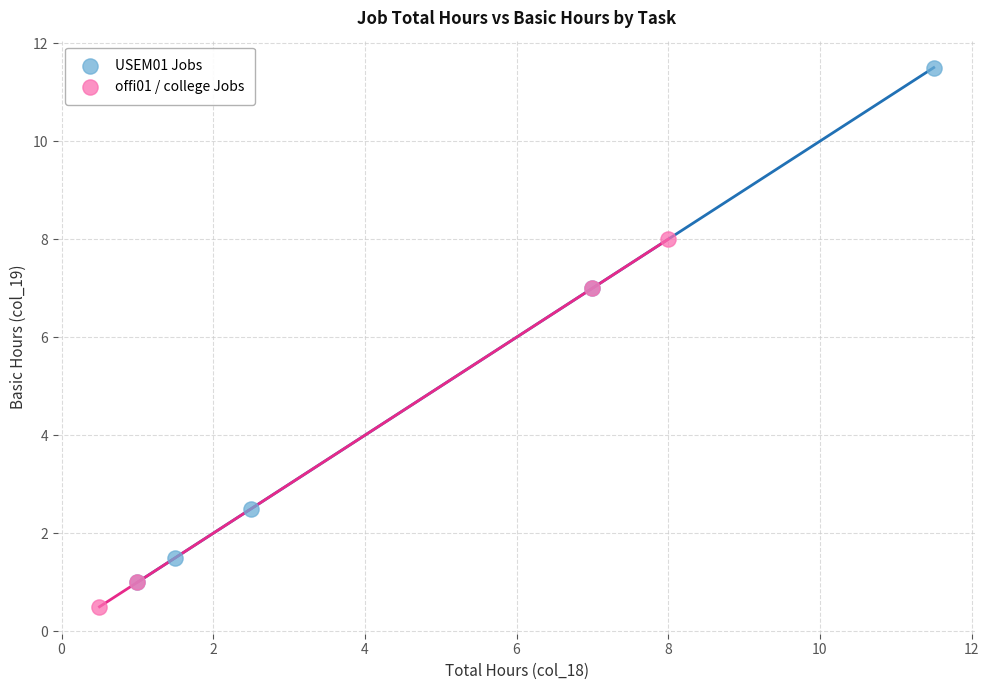

Which series has the largest Y range (max minus min)?

USEM01 Jobs